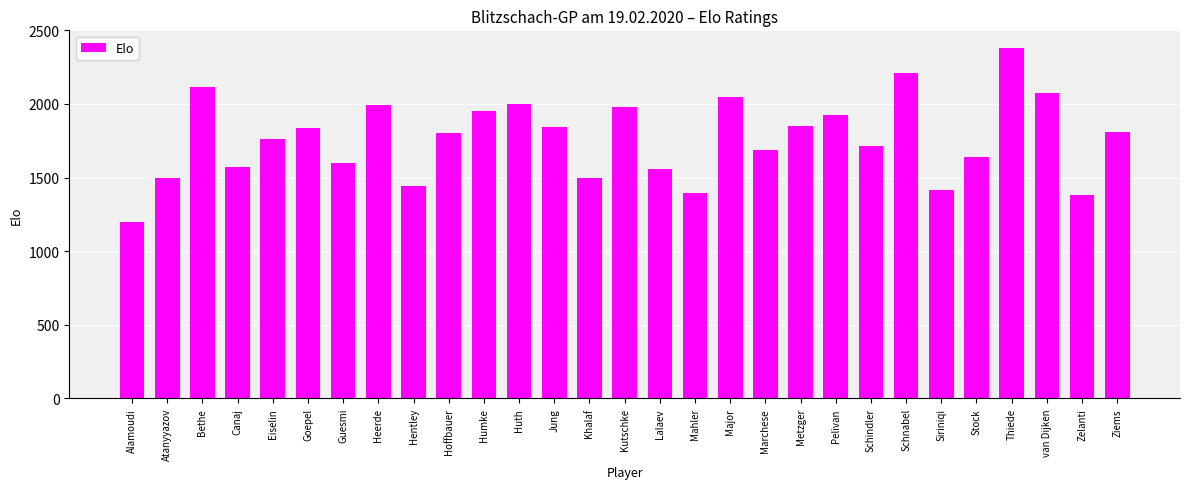

Approximately how many times larger is the value at Schindler compared to Pelivan?

0.9